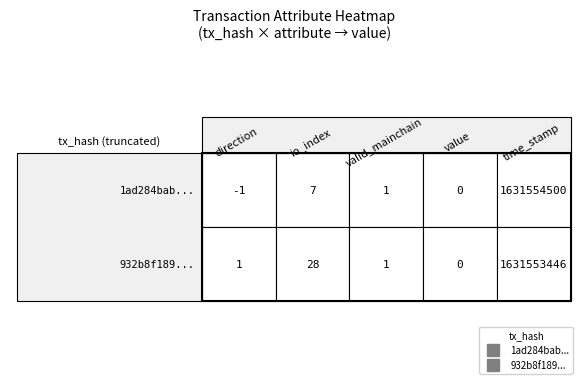

Which series has the largest total across all categories?

1ad284bab0c6810c2d19202235231d5c0aa9d21